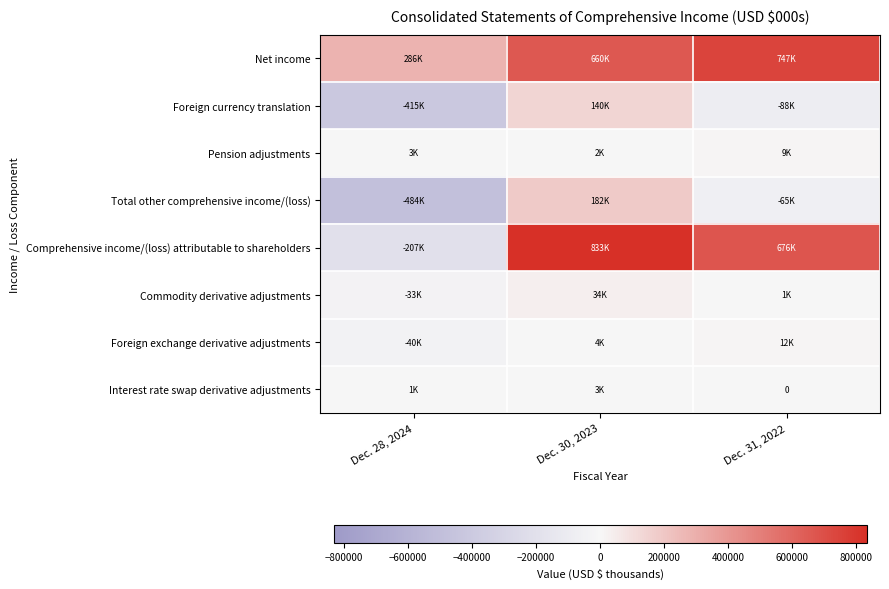

Which series has the largest total across all categories?

Net income